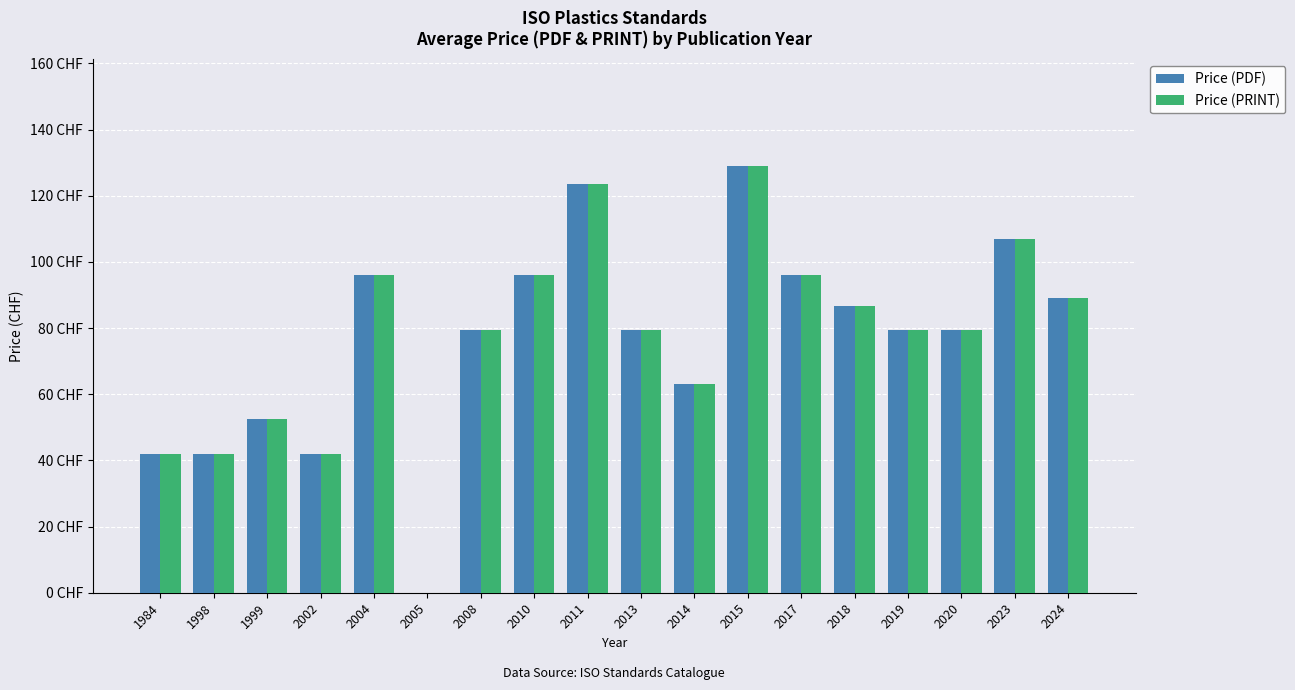

Where does the Price (PDF) series first go above 79?

2004